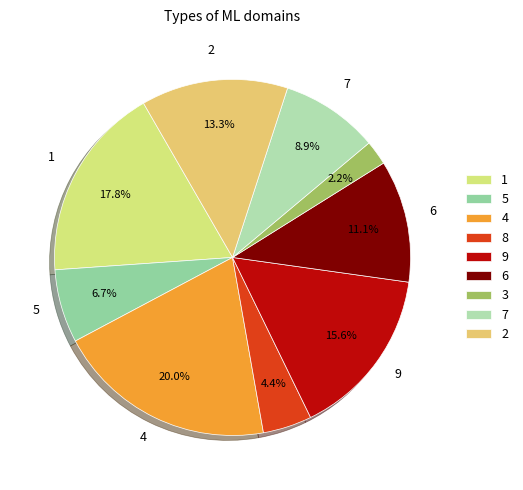

Rank the categories by value from lowest to highest.

3, 8, 5, 7, 6, 2, 9, 1, 4